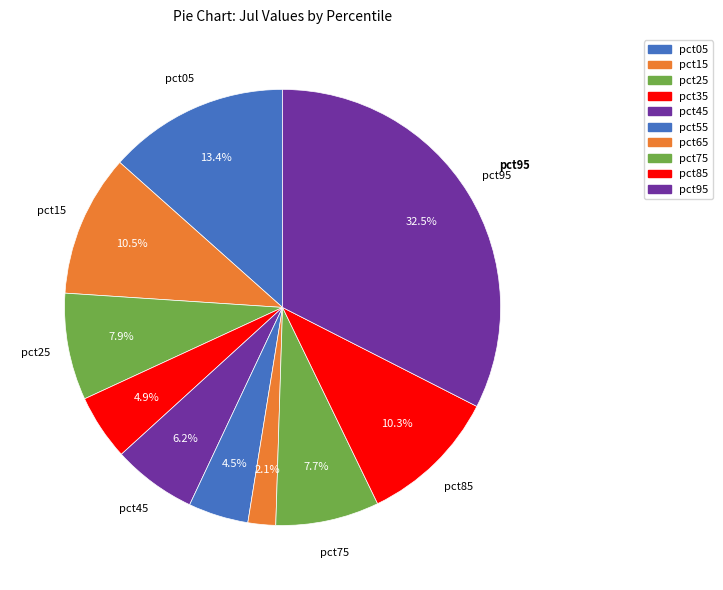

To the nearest percent, what is the difference between the pct35 and pct85 slice percentages?

5%